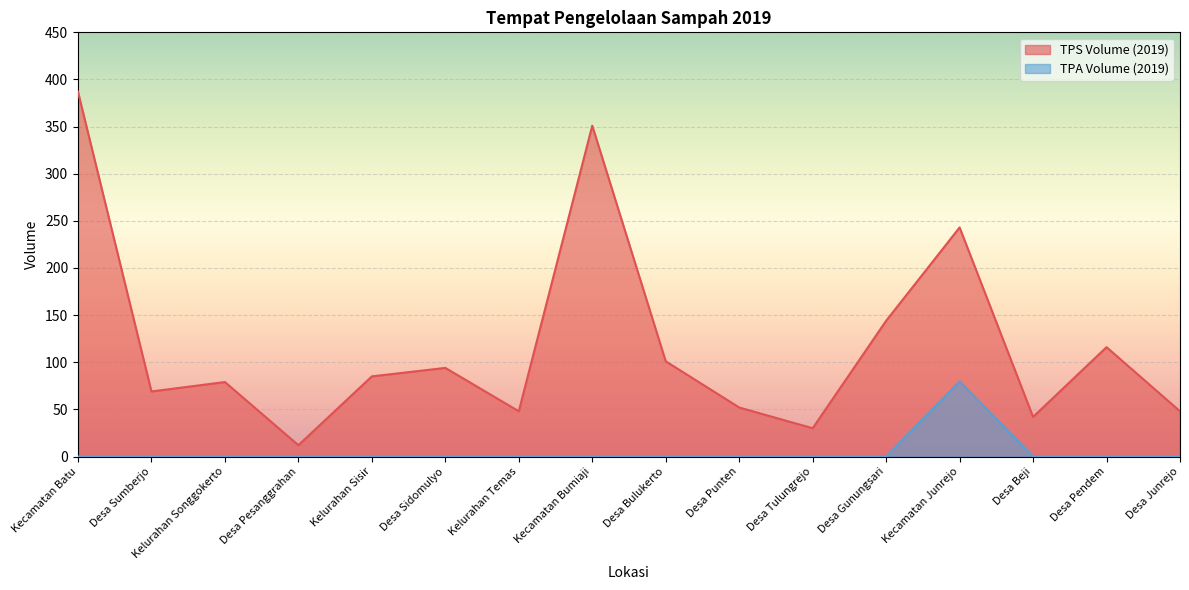

True or false: TPA Volume (2019) and TPS Volume (2019) cross at least once.

False